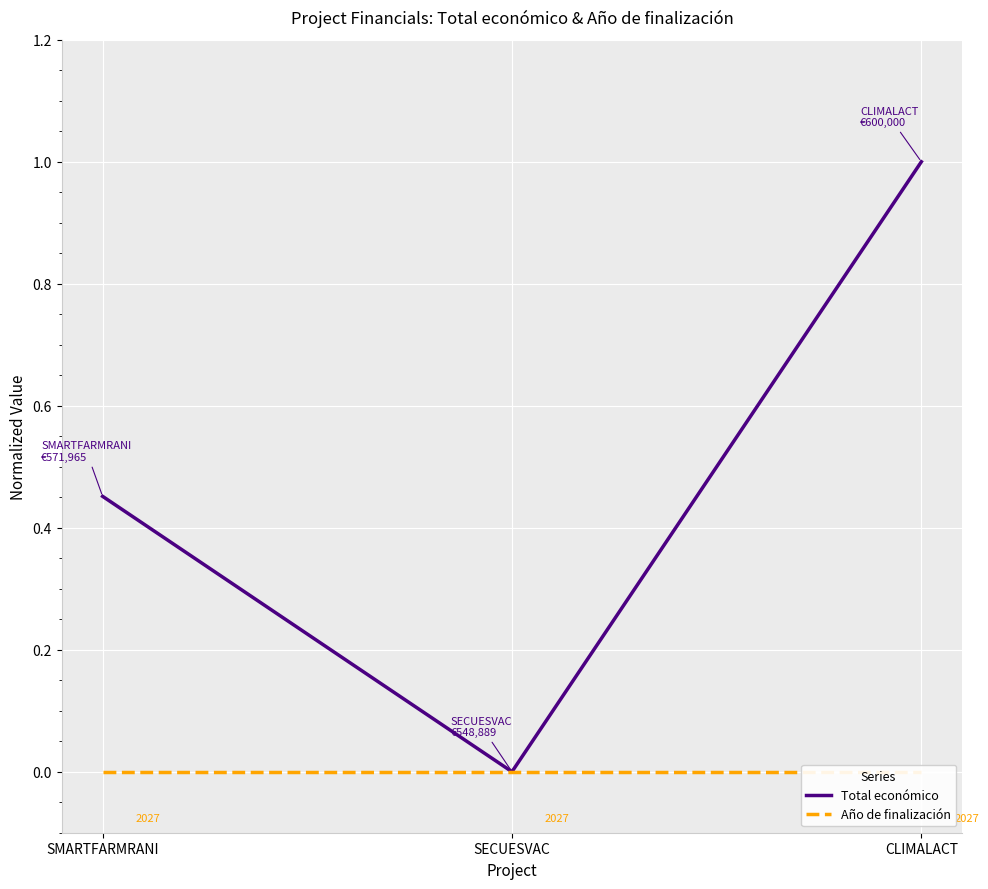

List the labels in order of Total económico value, smallest first.

SECUESVAC, SMARTFARMRANI, CLIMALACT